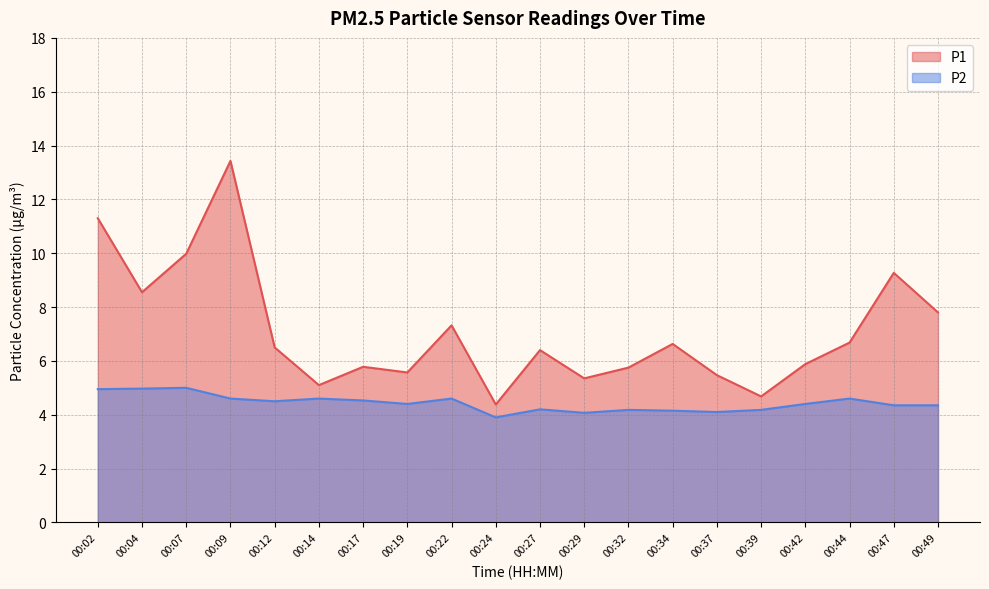

What is the sum of the P2 values at 00:07 and 00:04?

10.0